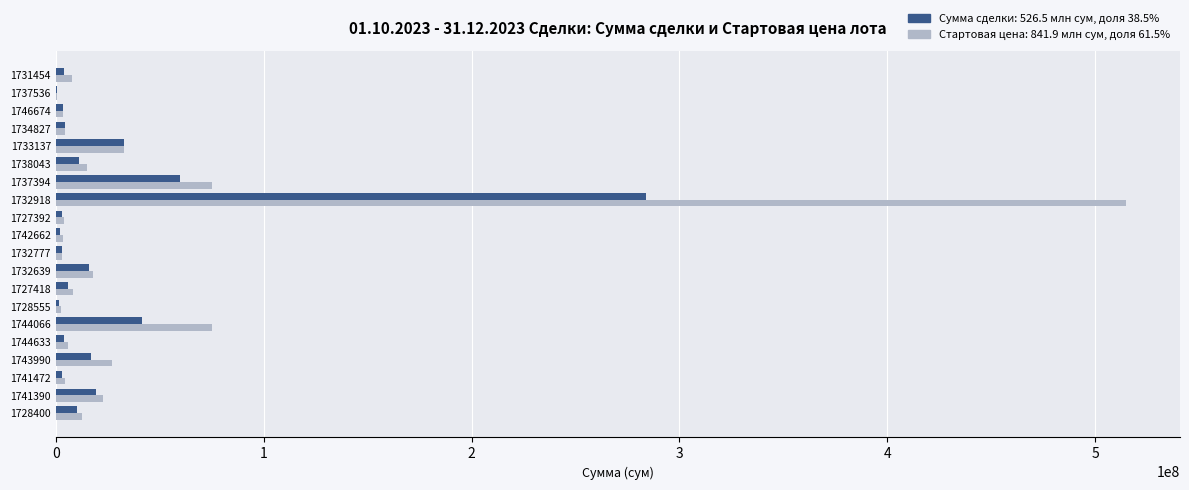

What is the maximum value shown in the chart?

515020000.0